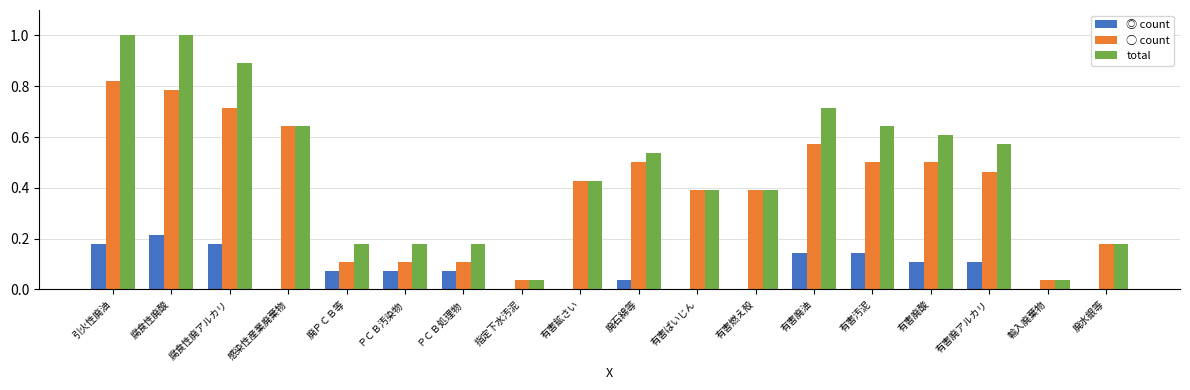

What is the maximum value shown in the chart?

1.0